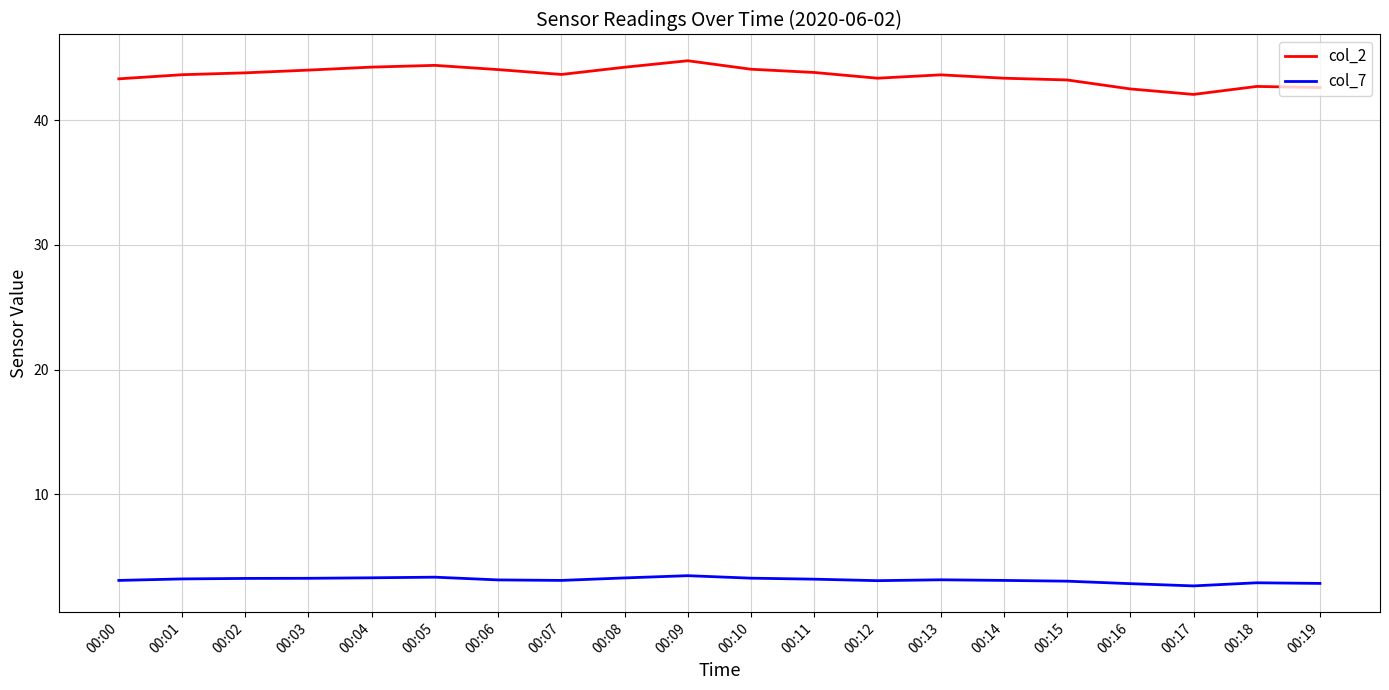

Which series has the largest total across all categories?

col_2